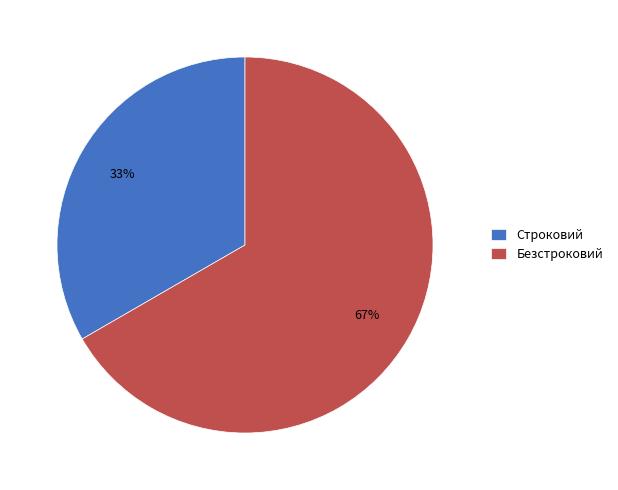

Rank the categories by value from lowest to highest.

Строковий, Безстроковий